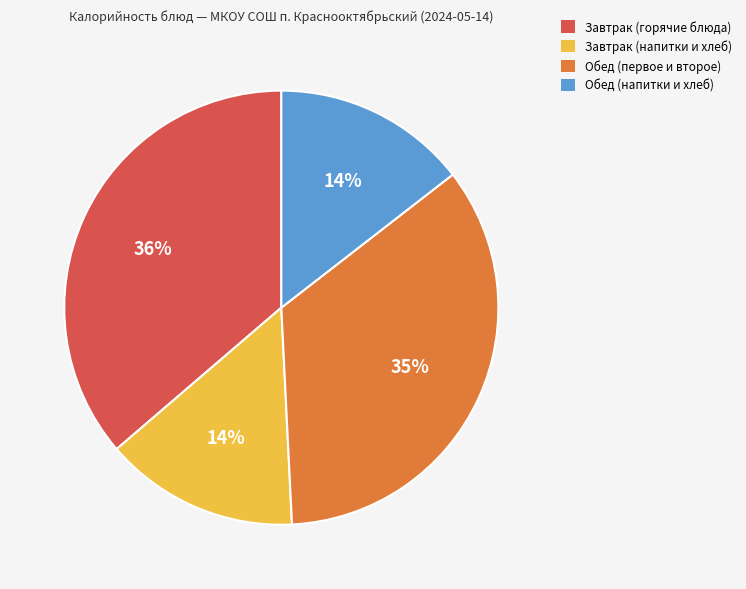

Approximately how many times larger is the value at Завтрак (напитки и хлеб) compared to Обед (напитки и хлеб)?

1.0